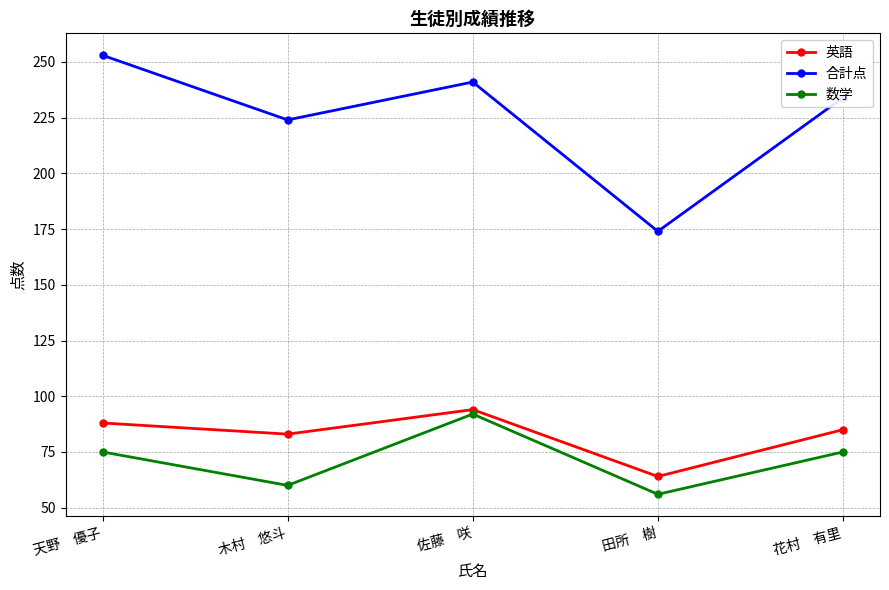

True or false: 数学 and 合計点 cross at least once.

False